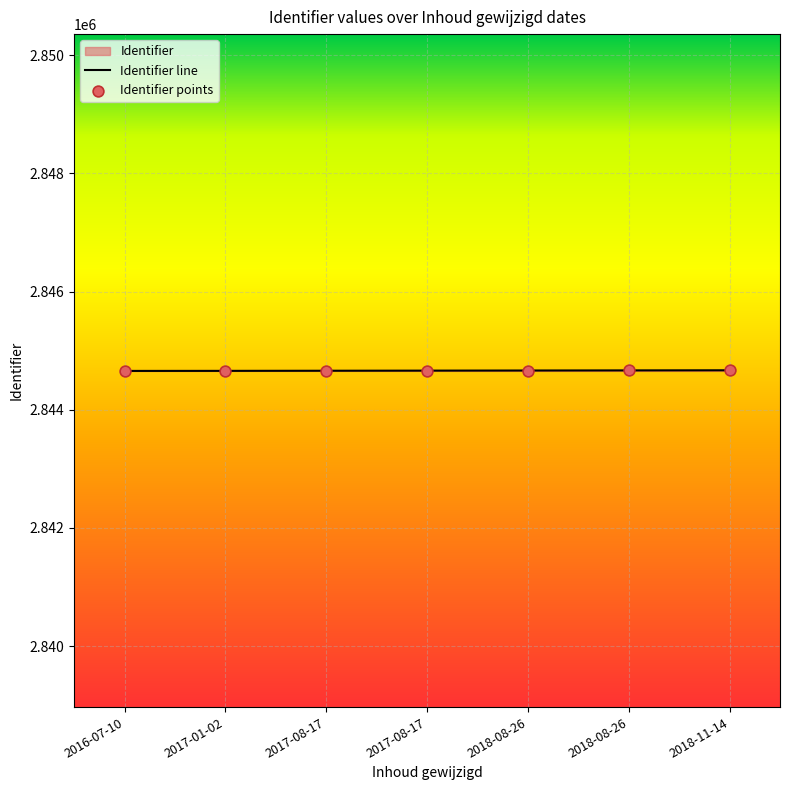

What is the change in value from 2016-07-10 to 2018-11-14?

+11